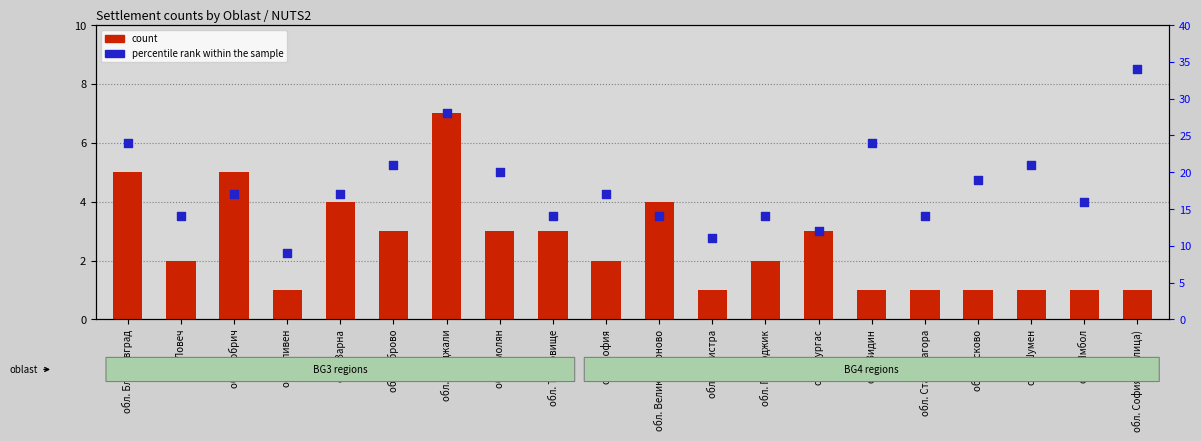

At how many categories does at least one series exceed 12?

17